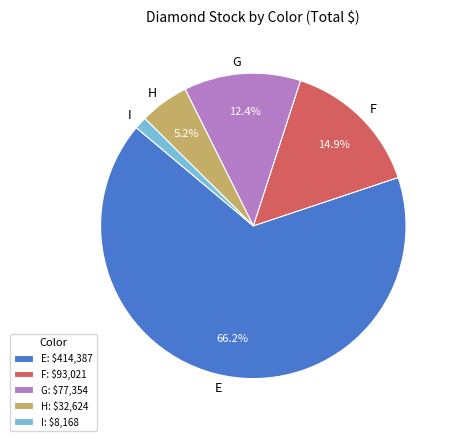

Is there a majority slice in this chart?

Yes